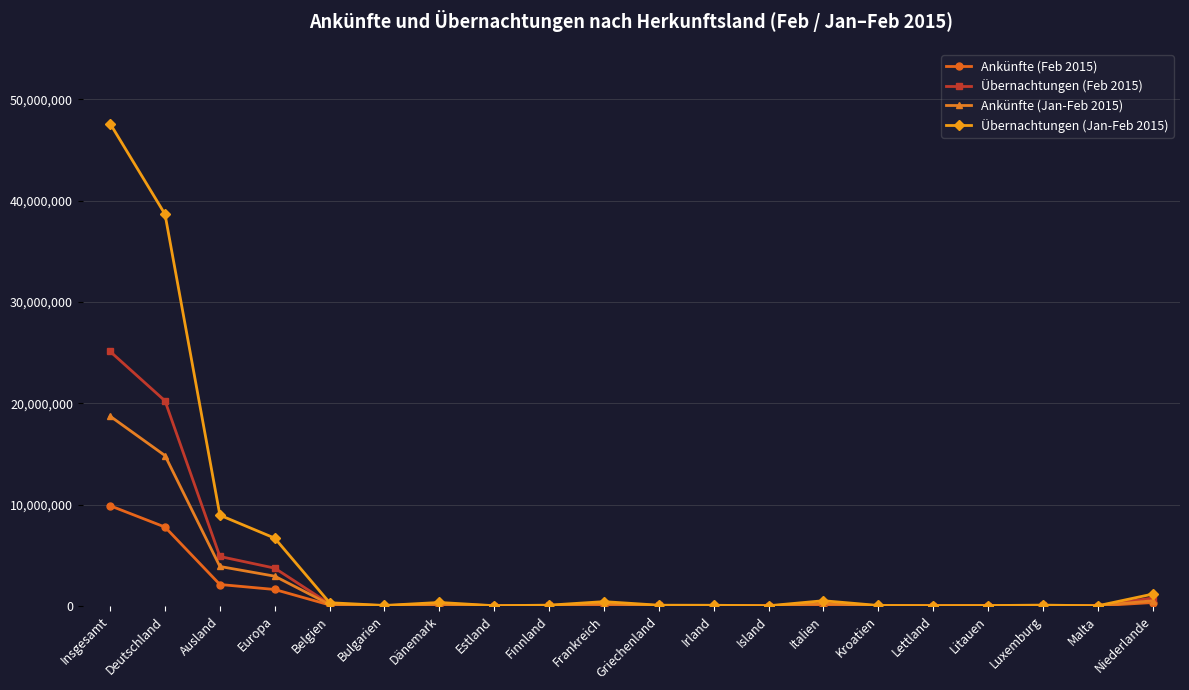

What are all the series names shown in the legend?

Ankünfte (Feb 2015), Übernachtungen (Feb 2015), Ankünfte (Jan-Feb 2015), Übernachtungen (Jan-Feb 2015)